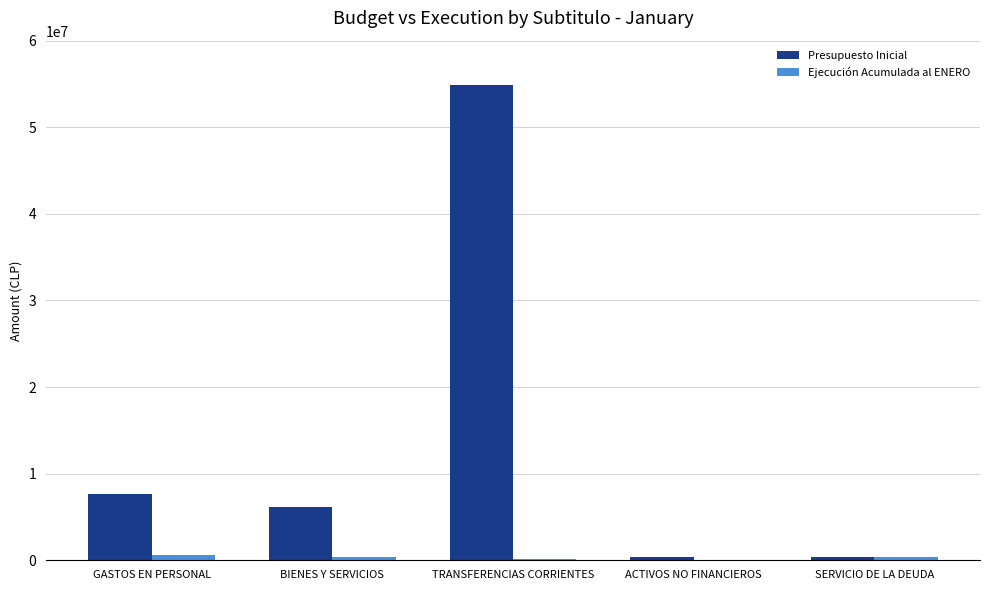

Which label corresponds to the largest value in the chart?

TRANSFERENCIAS CORRIENTES